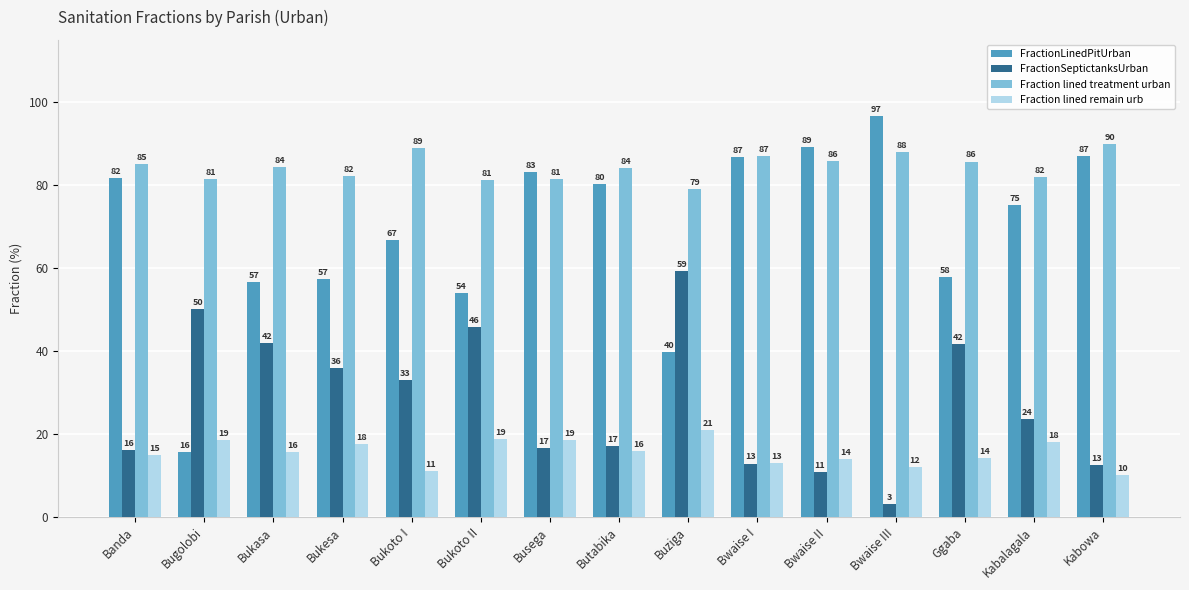

Which series has the largest range (max minus min)?

FractionLinedPitUrban